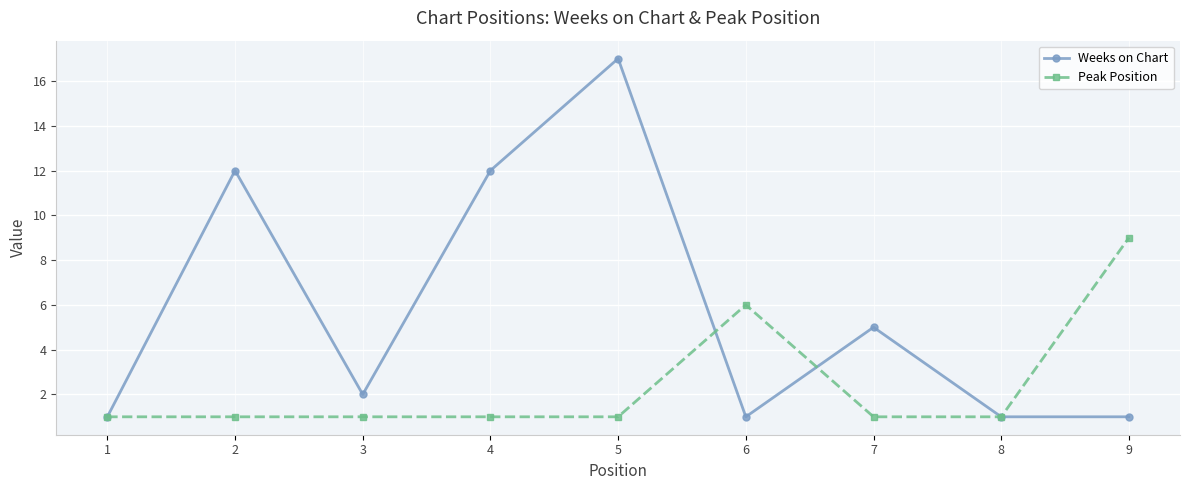

How many data points in Weeks on Chart are less than 2?

4